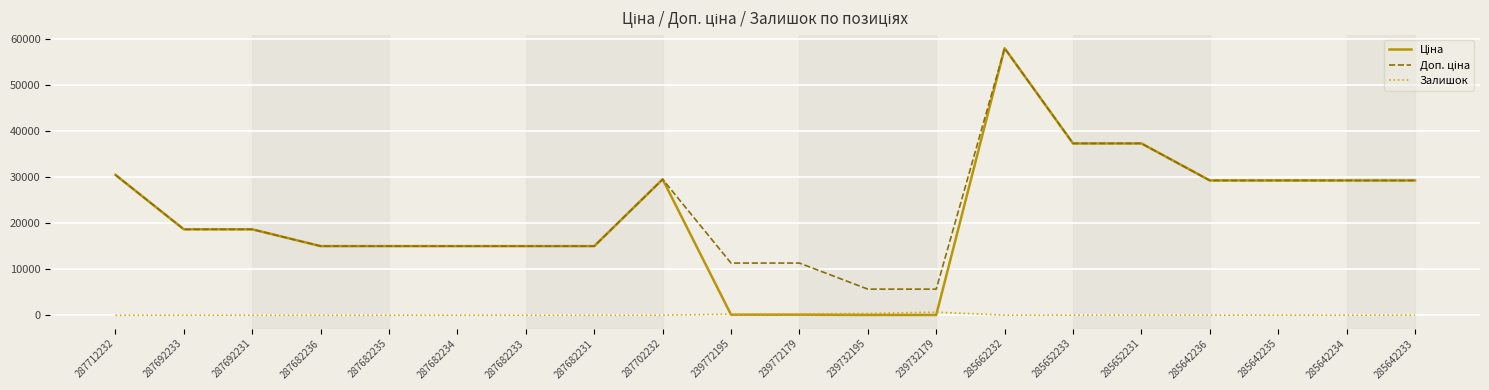

True or false: Залишок has a value of 0.0 at 287682234.

True